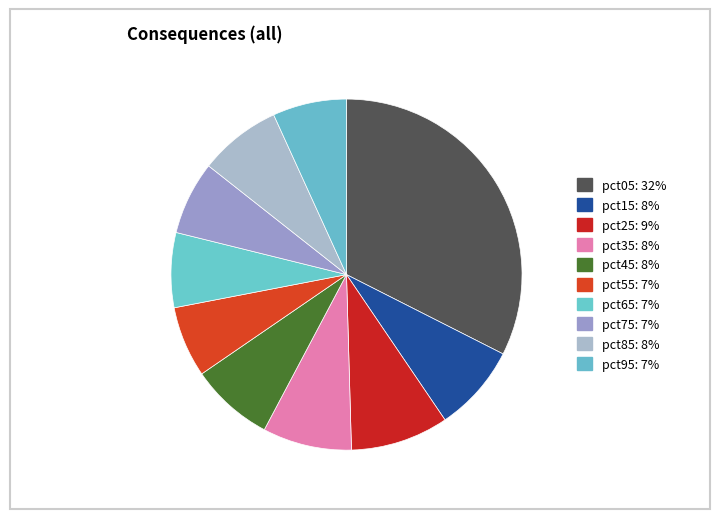

To the nearest percent, what percentage of the pie is pct55?

7%